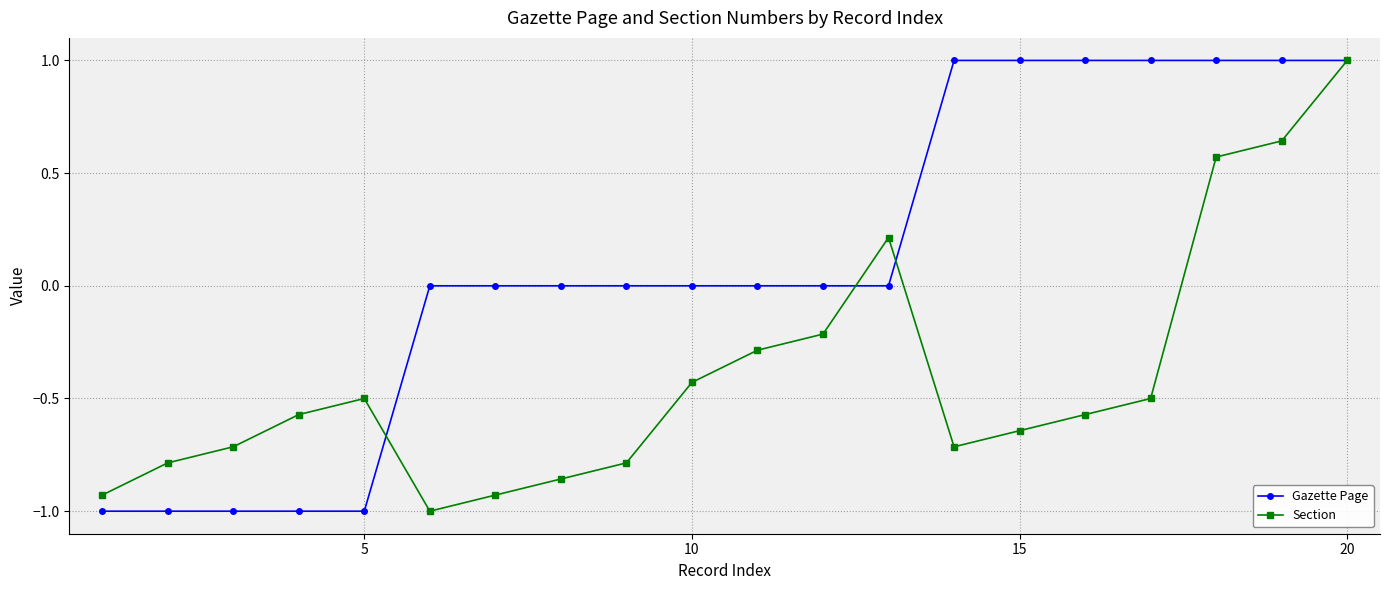

What is the minimum value shown in the chart?

-1.0